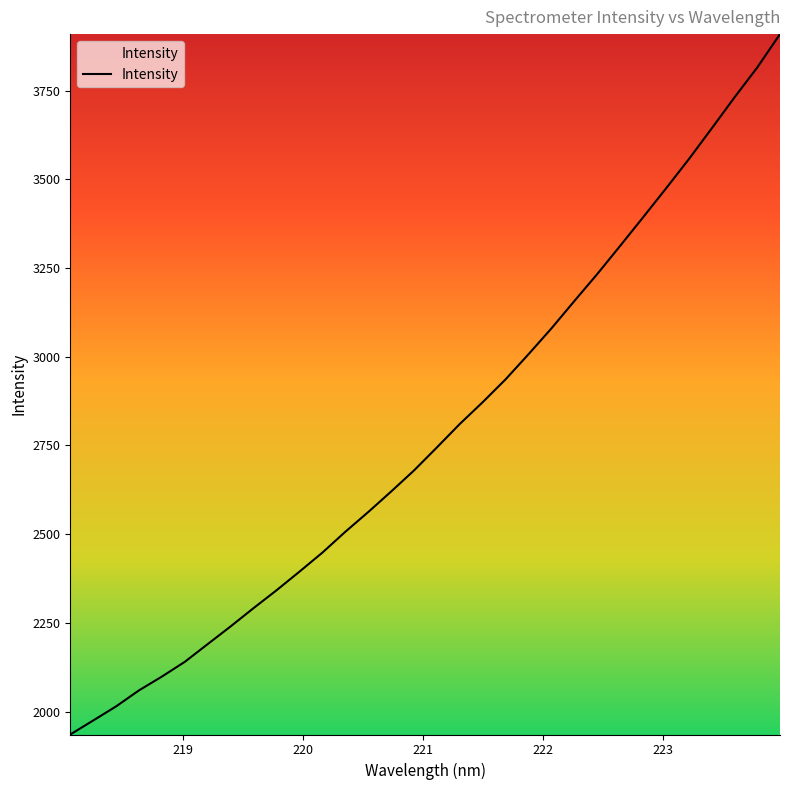

What is the minimum value shown in the chart?

1935.2